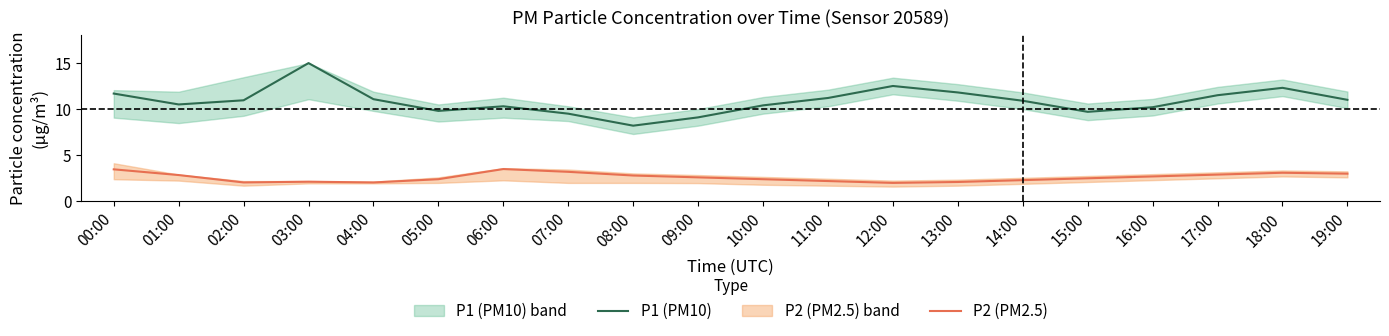

What is the label of the 18th point from the left?

17:00